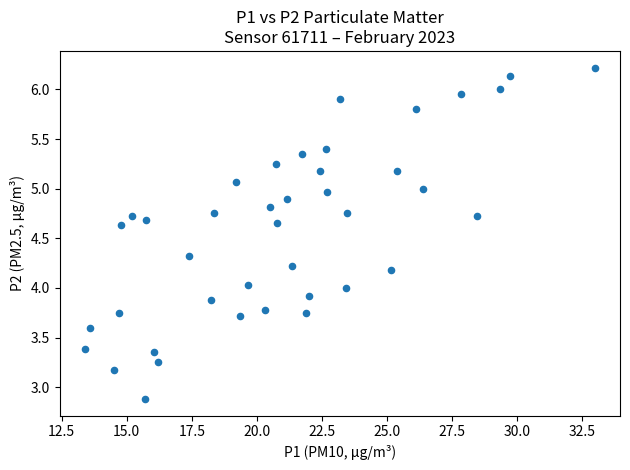

What is the range of X values (max minus min)?

19.6